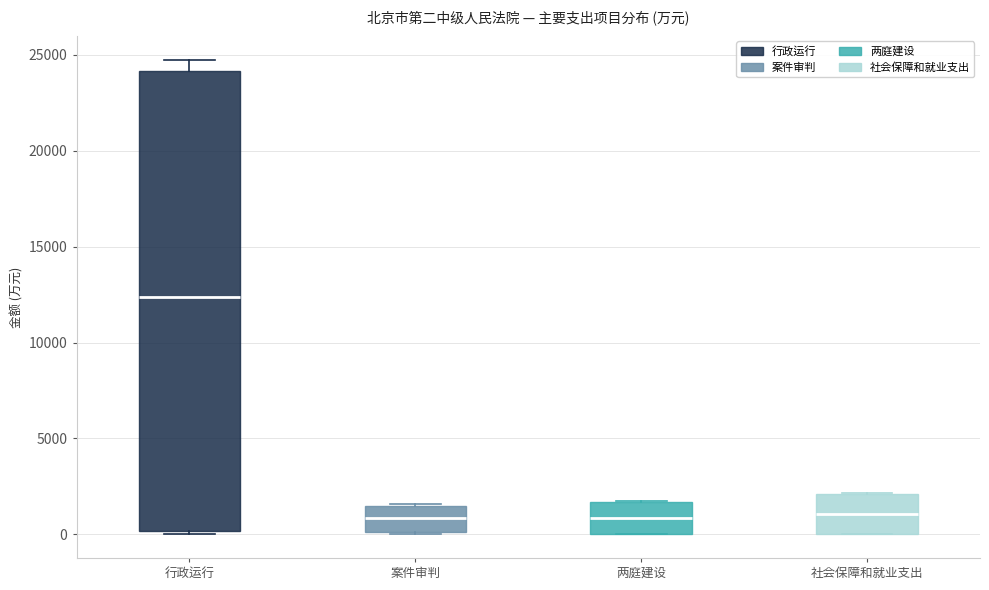

Reading left to right, read every box against the y-axis: the position of its median line, the range the box covers, and the ends of its whiskers. The values are not printed on the chart, so give them approximately, as read against the axis.

行政运行: median 12500, box 0 to 24000, whiskers 0 (just below the box's lower edge) to 25000
案件审判: median 1000, box 0 to 1500, whiskers 0 to 1500
两庭建设: median 1000, box 0 to 1500, whiskers 0 to 1500
社会保障和就业支出: median 1000, box 0 to 2000, whiskers 0 to 2000